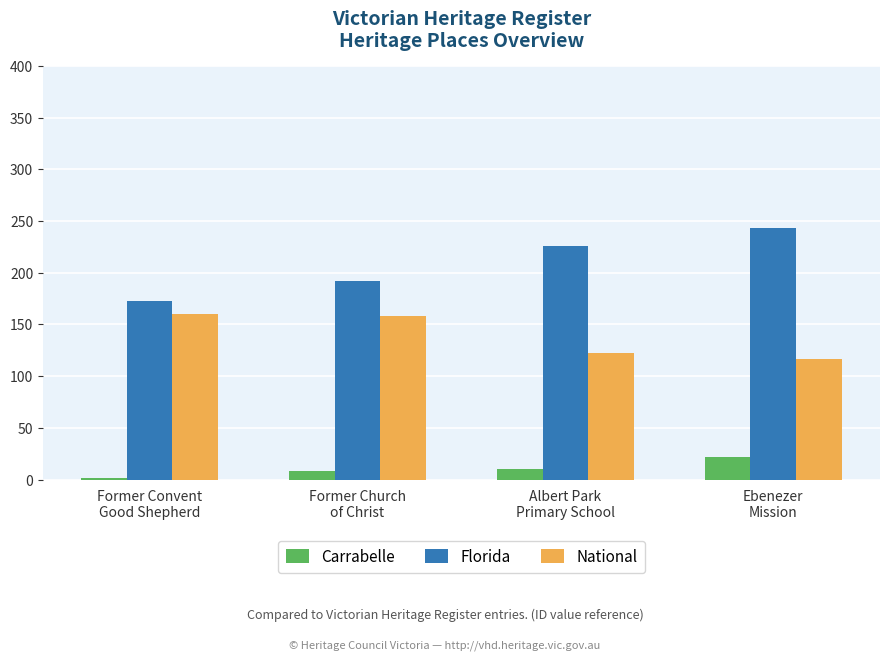

What is the maximum value for National?

160